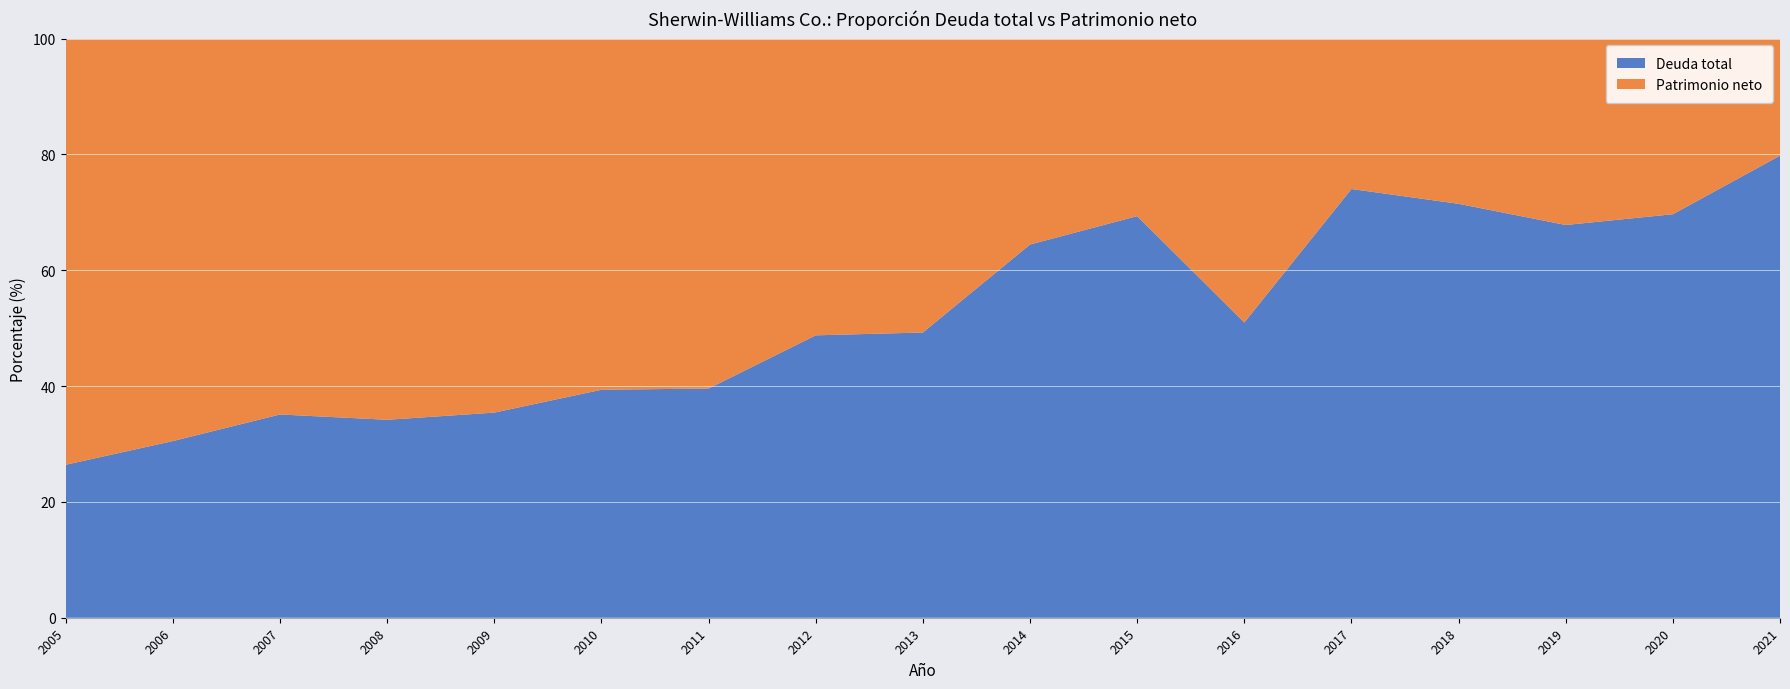

Reading left to right, extract all data points from this chart.

Deuda total: 2005=621170	2006=874507	2007=965448	2008=833735	2009=817611	2010=1044793	2011=993367	2012=1704889	2013=1721872	2014=1805416	2015=1962812	2016=1952540	2017=10520655	2018=9343651	2019=8685200	2020=8292100	2021=9615000
Patrimonio neto: 2005=1730612	2006=1992360	2007=1785727	2008=1605648	2009=1490950	2010=1609440	2011=1516919	2012=1791804	2013=1774535	2014=996470	2015=867910	2016=1878441	2017=3692188	2018=3730745	2019=4123300	2020=3610800	2021=2437200